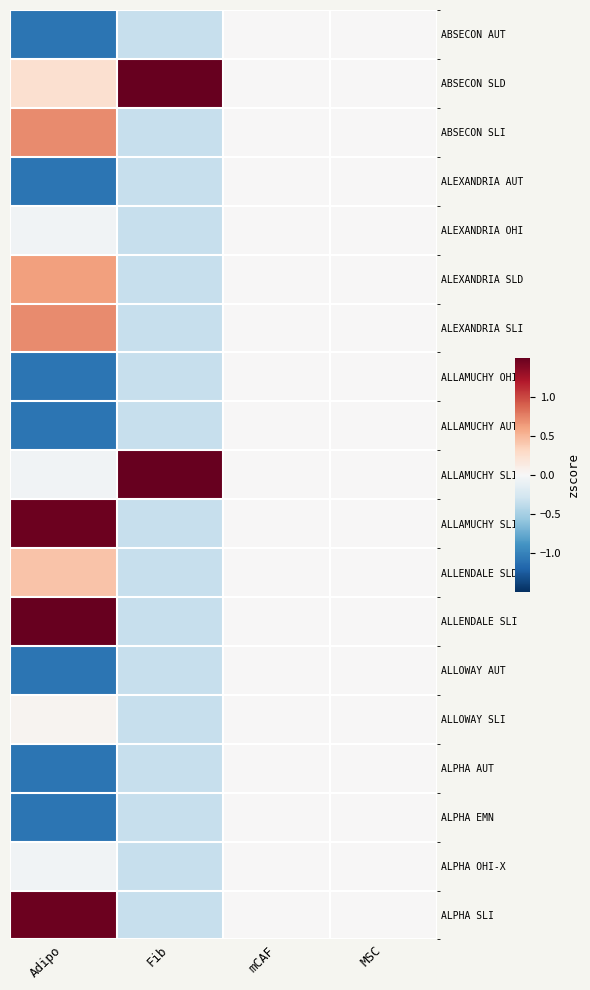

Reading left to right, list all the values displayed in this chart.

ABSECON AUT: Adipo=-1.1	Fib=-0.3	mCAF=0.0	MSC=0.0
ABSECON SLD: Adipo=0.2	Fib=3.1	mCAF=0.0	MSC=0.0
ABSECON SLI: Adipo=0.7	Fib=-0.3	mCAF=0.0	MSC=0.0
ALEXANDRIA AUT: Adipo=-1.1	Fib=-0.3	mCAF=0.0	MSC=0.0
ALEXANDRIA OHI: Adipo=-0.1	Fib=-0.3	mCAF=0.0	MSC=0.0
ALEXANDRIA SLD: Adipo=0.6	Fib=-0.3	mCAF=0.0	MSC=0.0
ALEXANDRIA SLI: Adipo=0.7	Fib=-0.3	mCAF=0.0	MSC=0.0
ALLAMUCHY OHI: Adipo=-1.1	Fib=-0.3	mCAF=0.0	MSC=0.0
ALLAMUCHY AUT: Adipo=-1.1	Fib=-0.3	mCAF=0.0	MSC=0.0
ALLAMUCHY SLI-2: Adipo=-0.1	Fib=2.8	mCAF=0.0	MSC=0.0
ALLAMUCHY SLI: Adipo=1.5	Fib=-0.3	mCAF=0.0	MSC=0.0
ALLENDALE SLD: Adipo=0.4	Fib=-0.3	mCAF=0.0	MSC=0.0
ALLENDALE SLI: Adipo=2.1	Fib=-0.3	mCAF=0.0	MSC=0.0
ALLOWAY AUT: Adipo=-1.1	Fib=-0.3	mCAF=0.0	MSC=0.0
ALLOWAY SLI: Adipo=0.0	Fib=-0.3	mCAF=0.0	MSC=0.0
ALPHA AUT: Adipo=-1.1	Fib=-0.3	mCAF=0.0	MSC=0.0
ALPHA EMN: Adipo=-1.1	Fib=-0.3	mCAF=0.0	MSC=0.0
ALPHA OHI-X: Adipo=-0.1	Fib=-0.3	mCAF=0.0	MSC=0.0
ALPHA SLI: Adipo=1.5	Fib=-0.3	mCAF=0.0	MSC=0.0